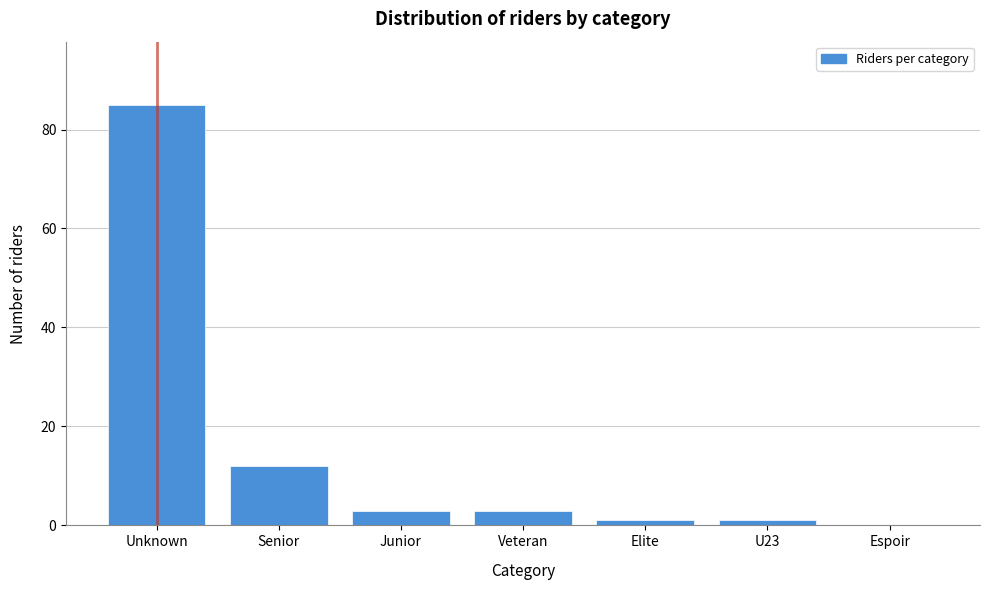

Reading left to right, list all the values displayed in this chart.

Unknown=85	Senior=12	Junior=3	Veteran=3	Elite=1	U23=1	Espoir=0